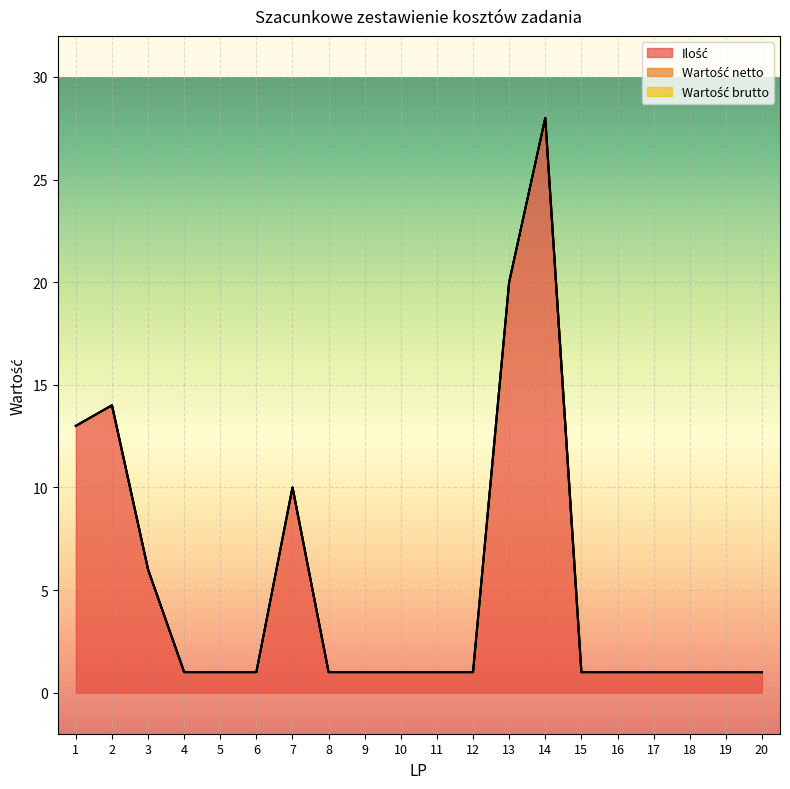

How many series are shown in this chart?

3